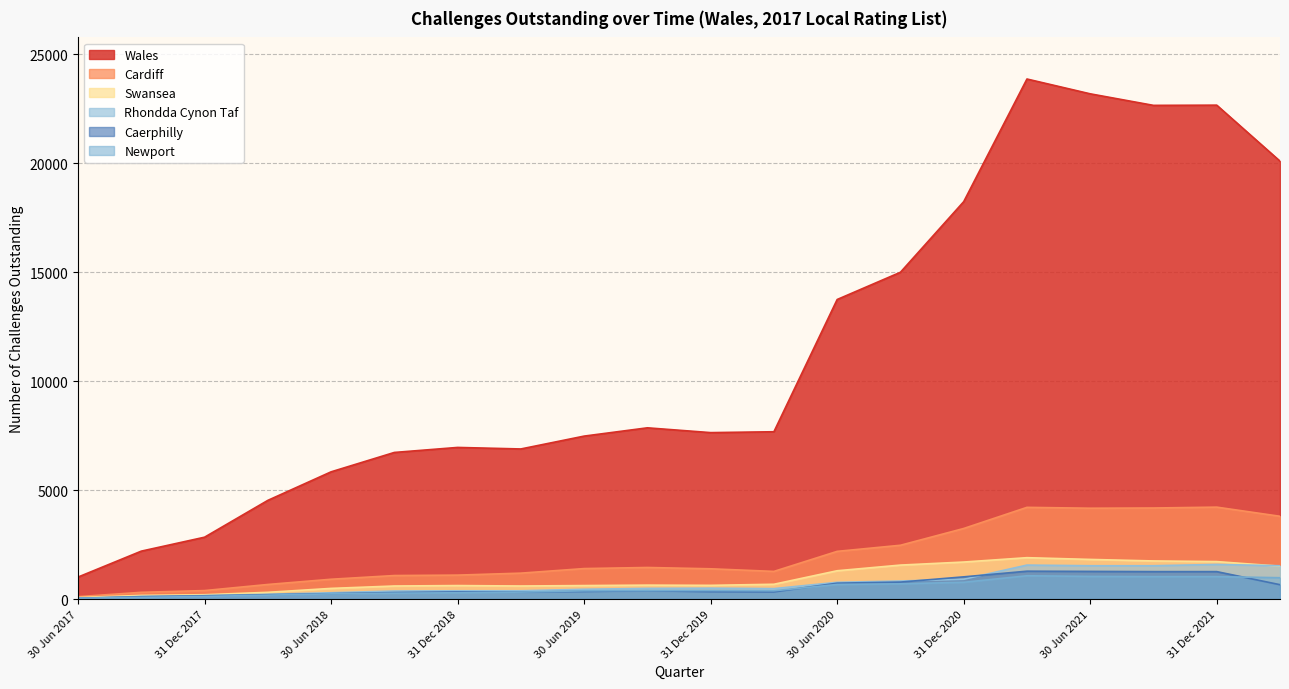

What is the difference between the Cardiff values at 30 Sep 2021 and 30 Sep 2017?

3870